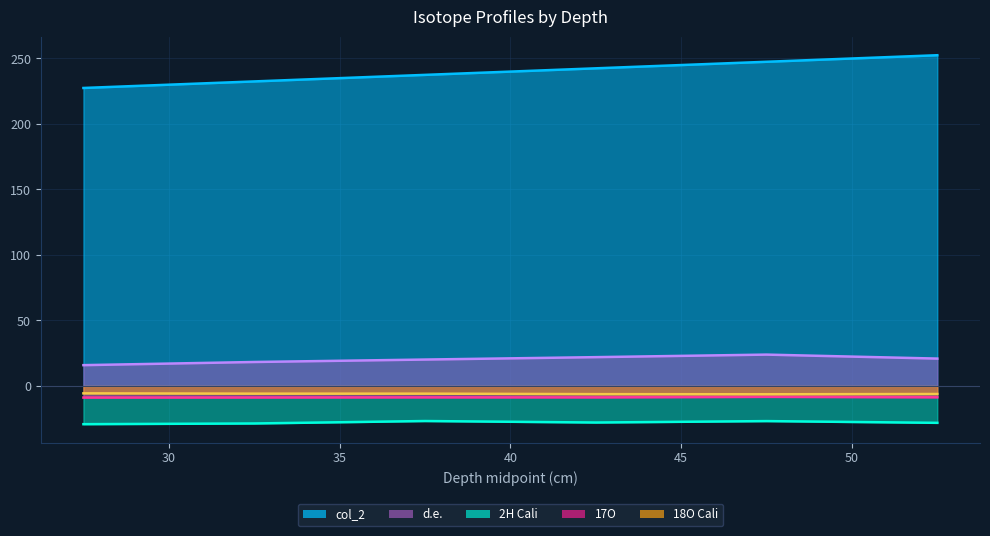

Reading left to right, transcribe all the data shown in this chart.

col_2: 27.5=227.5	32.5=232.5	37.5=237.5	42.5=242.5	47.5=247.5	52.5=252.5
d.e.: 27.5=15.9	32.5=18.3	37.5=20.2	42.5=22.0	47.5=23.9	52.5=20.9
18O Cali: 27.5=-5.6	32.5=-5.9	37.5=-5.9	42.5=-6.2	47.5=-6.3	52.5=-6.1
2H Cali: 27.5=-29.2	32.5=-28.6	37.5=-26.8	42.5=-27.9	47.5=-26.8	52.5=-28.1
17O: 27.5=-8.8	32.5=-8.8	37.5=-8.7	42.5=-8.7	47.5=-8.3	52.5=-8.7